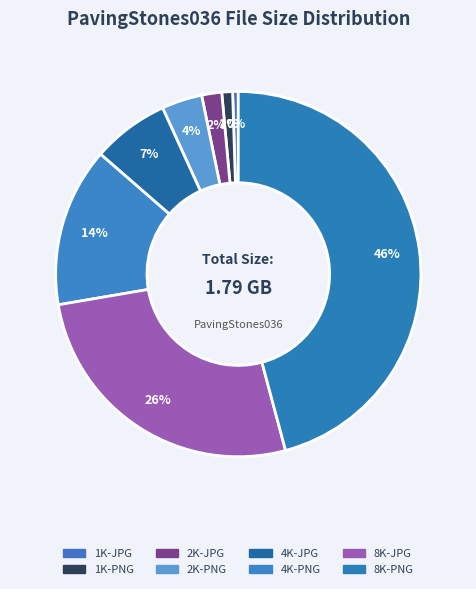

What portion of the pie excludes 1K-PNG?

99.0%